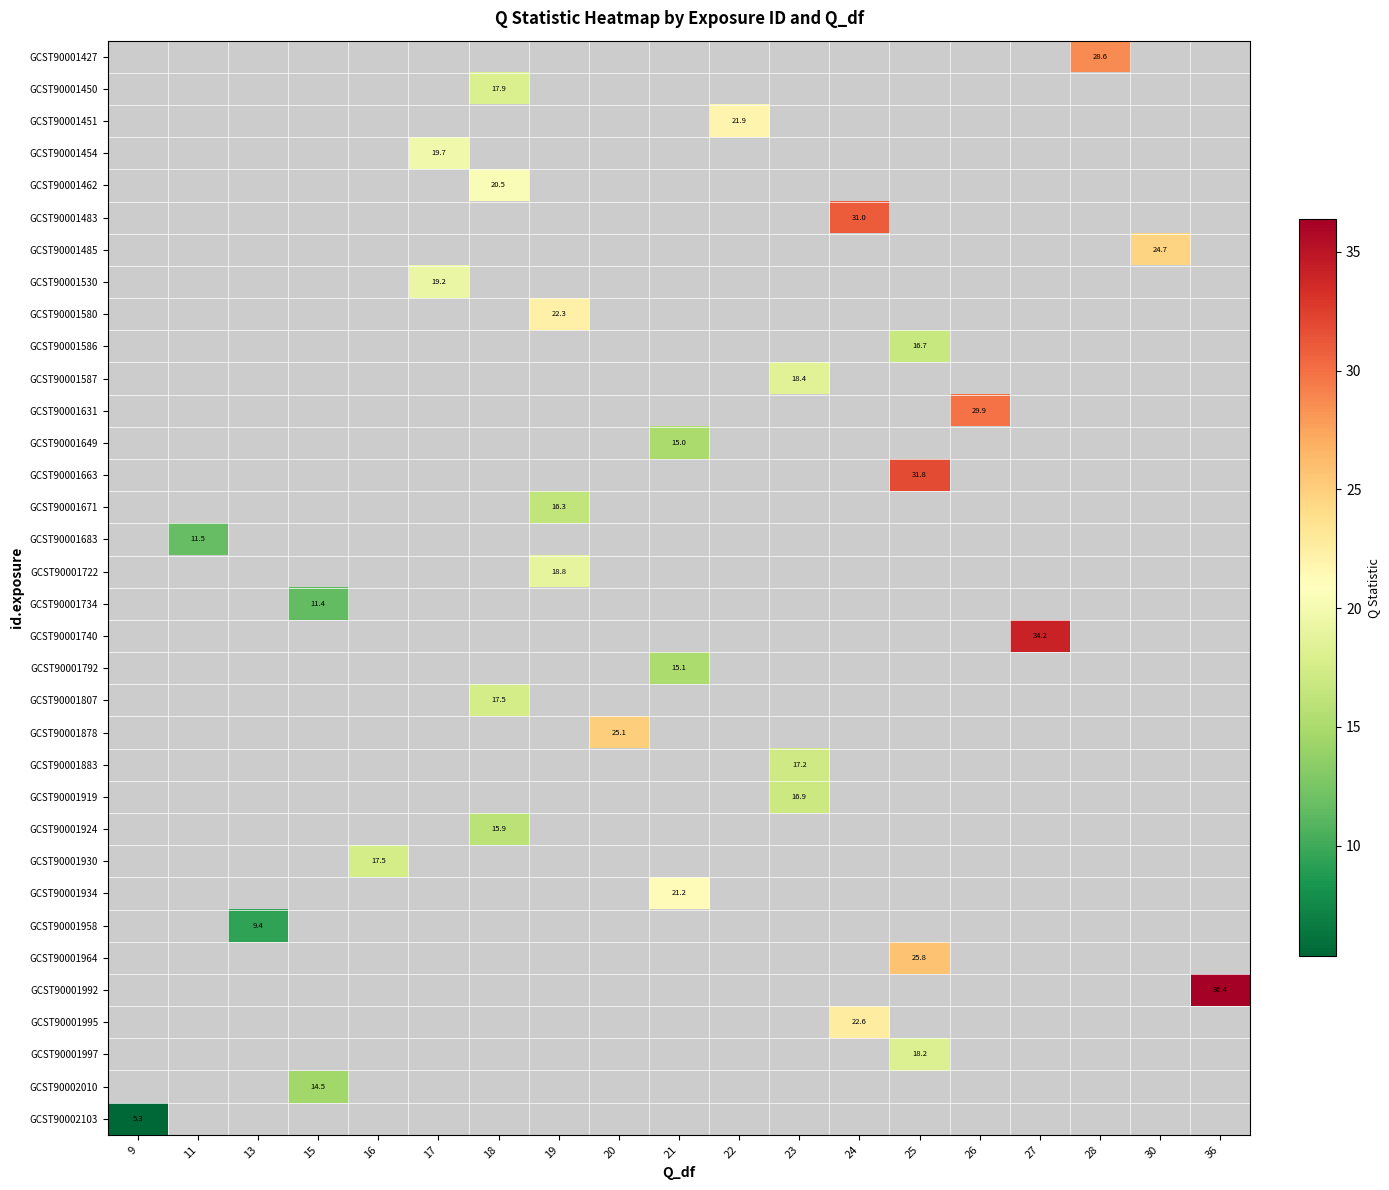

How many data points does each series have?

19